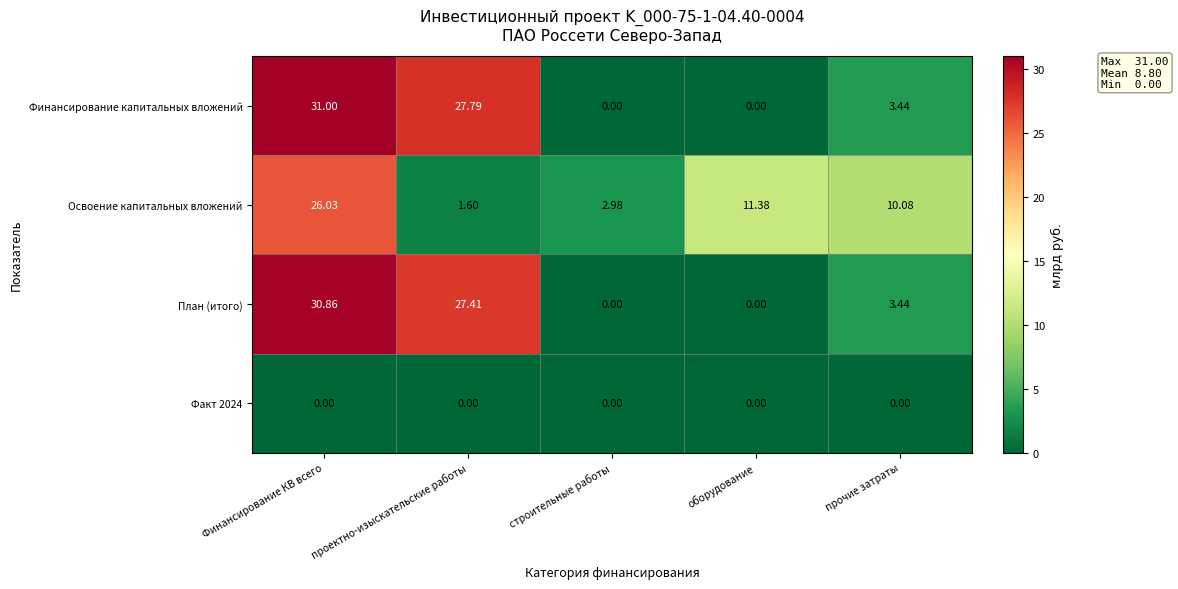

At which label is Освоение капитальных вложений closest to 13?

оборудование